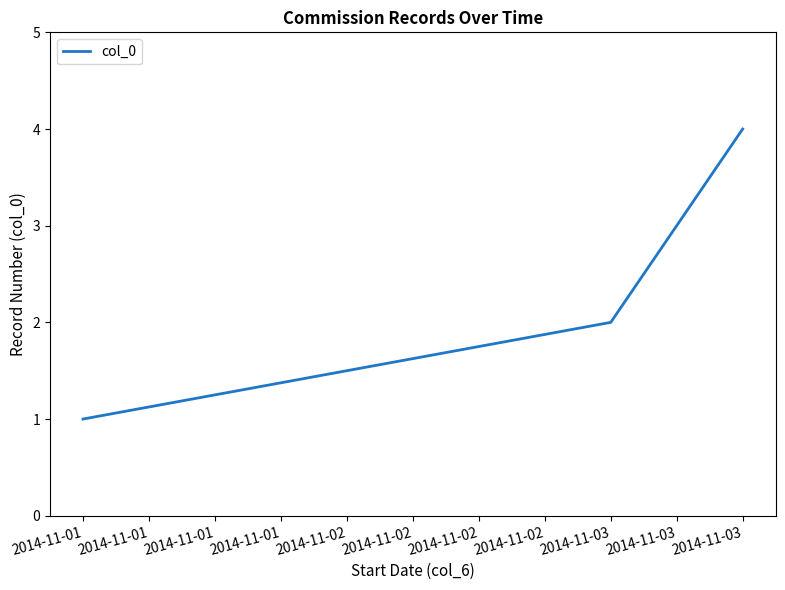

How many lines are shown in the chart?

1